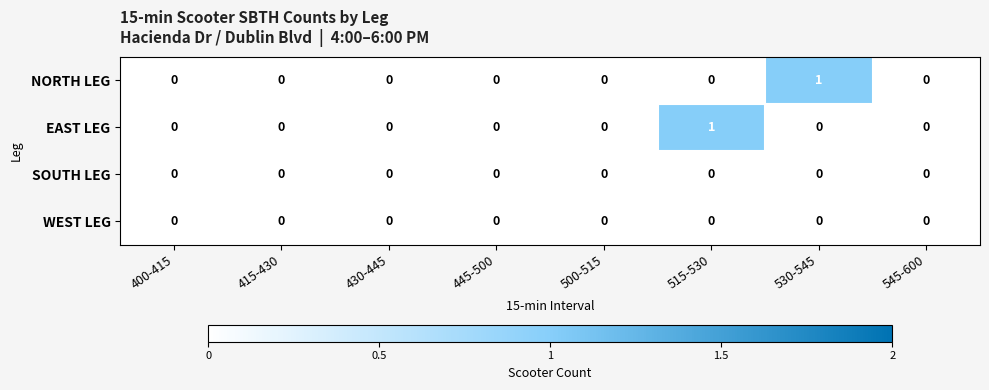

Is it true that NORTH LEG equals 0 at 515-530?

True